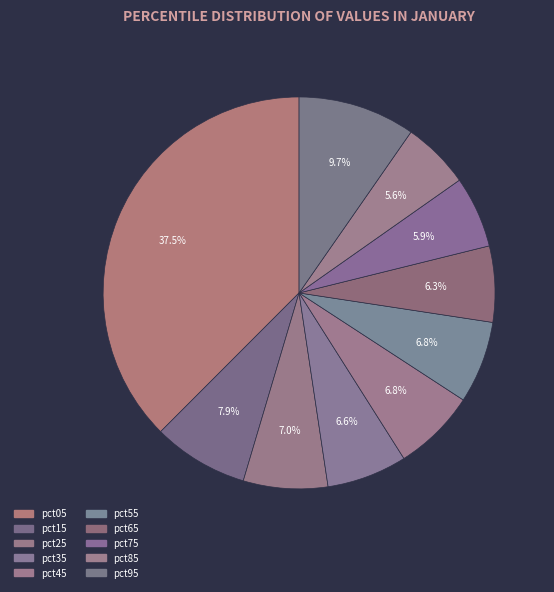

True or false: pct05 accounts for 30% of the total.

False